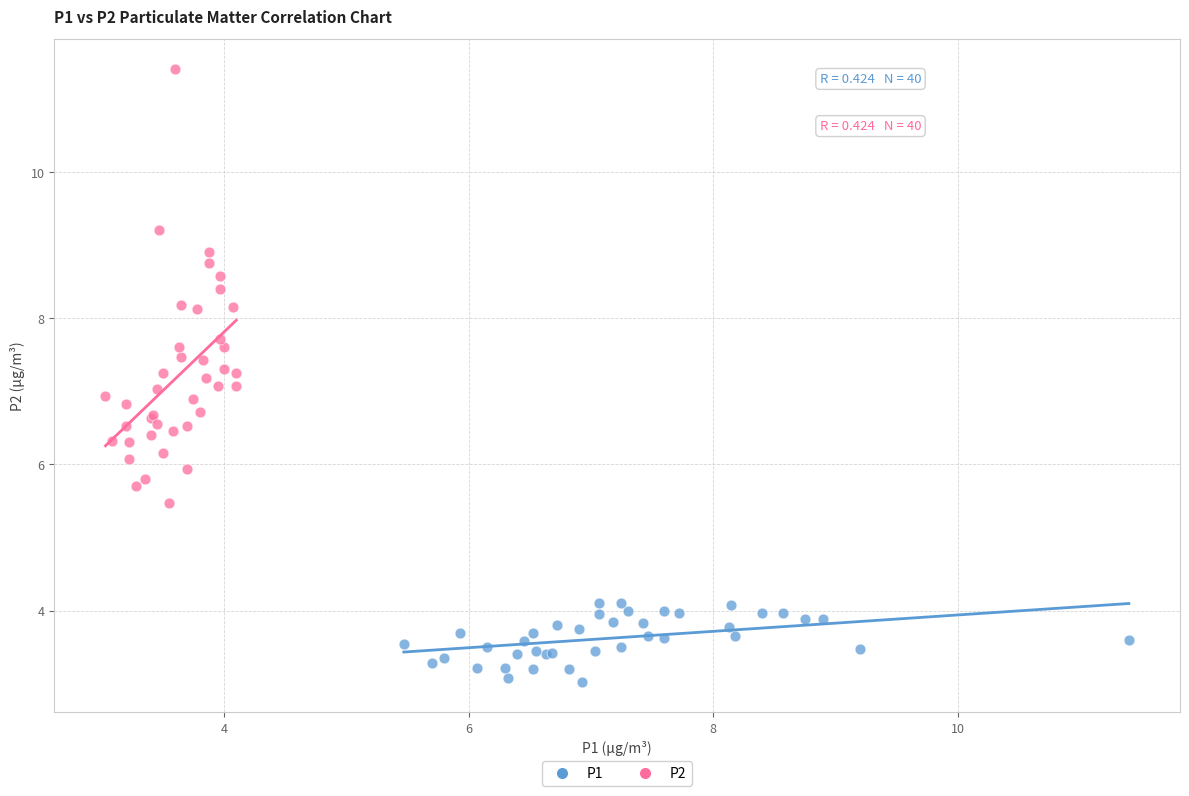

Which series has the widest spread of Y values?

P2